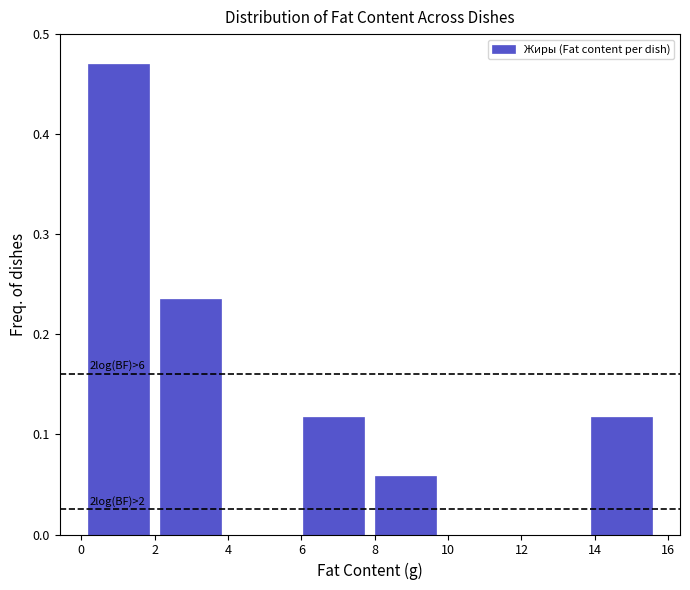

Which range on the x-axis has the tallest bar?

0.0 to 2.0